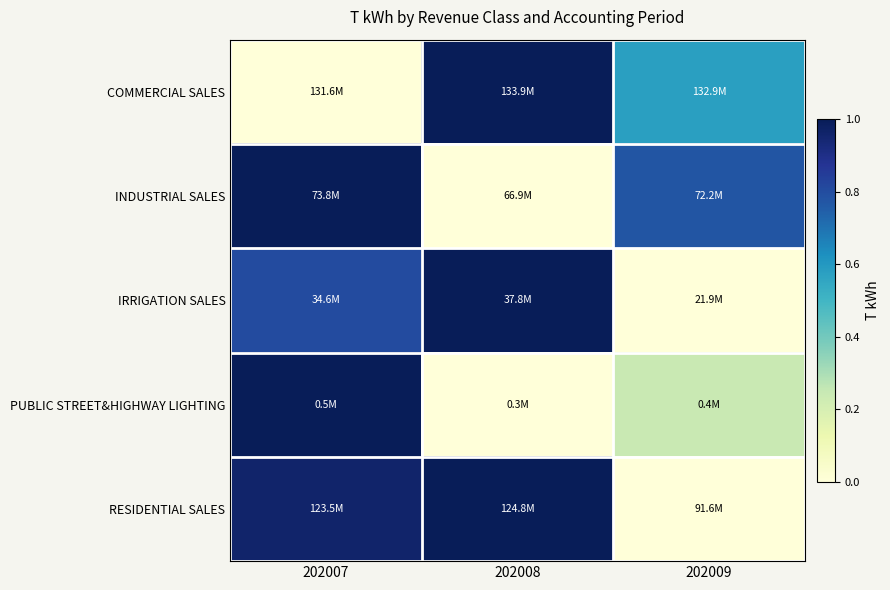

At which category is the sum across all series the highest?

202007